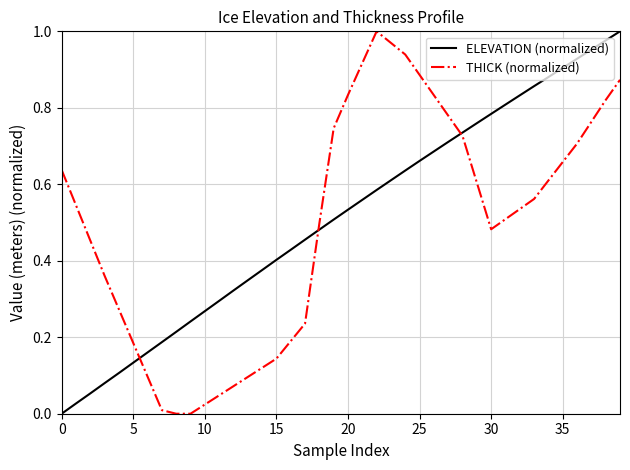

Does the chart have visible grid lines?

Yes